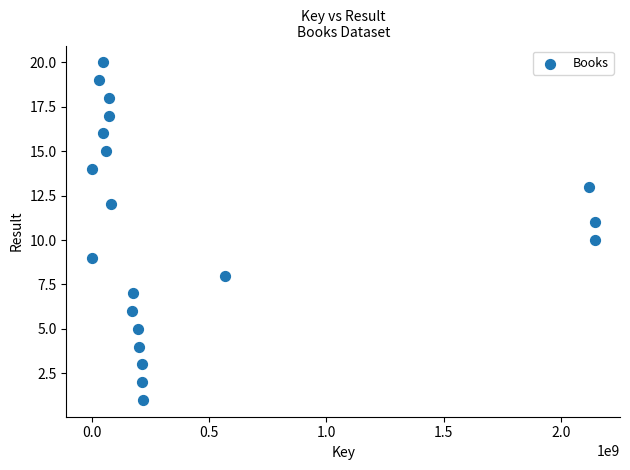

What is the range of Y values (max minus min)?

19